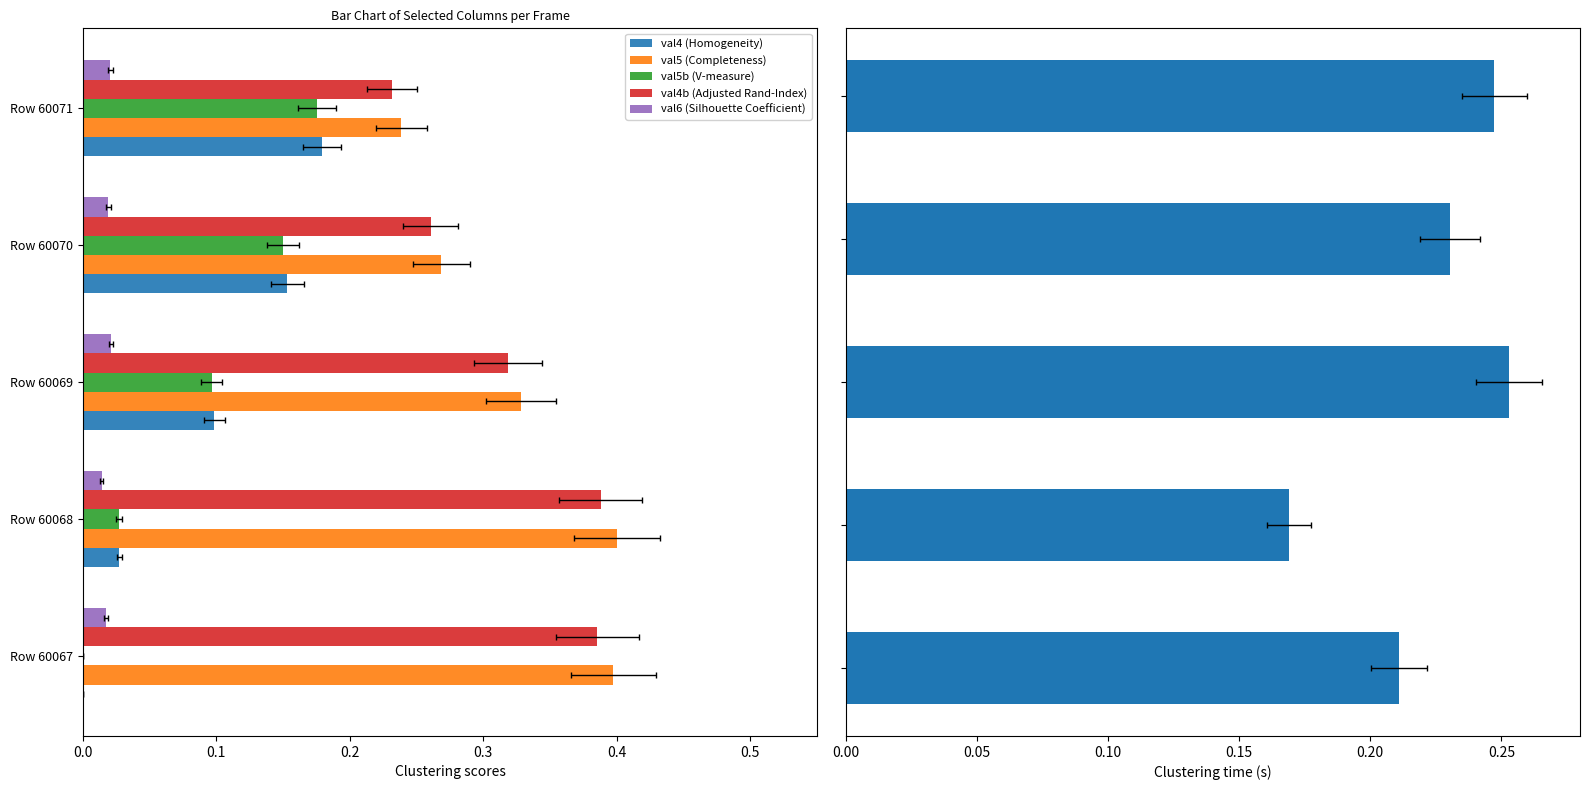

What is the difference between the highest and lowest values at 0.4?

0.2